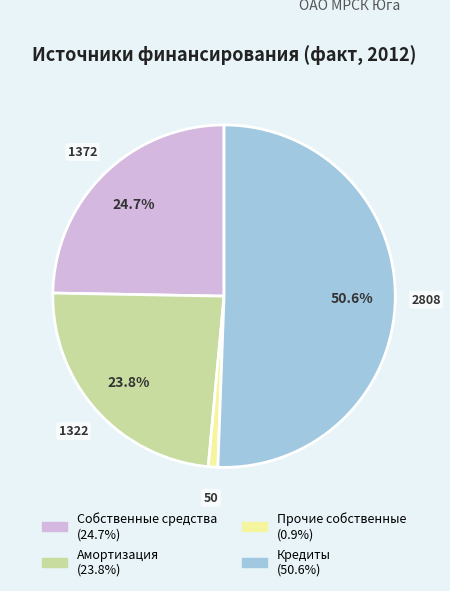

To the nearest percent, what percentage of the pie is Прочие собственные?

1%